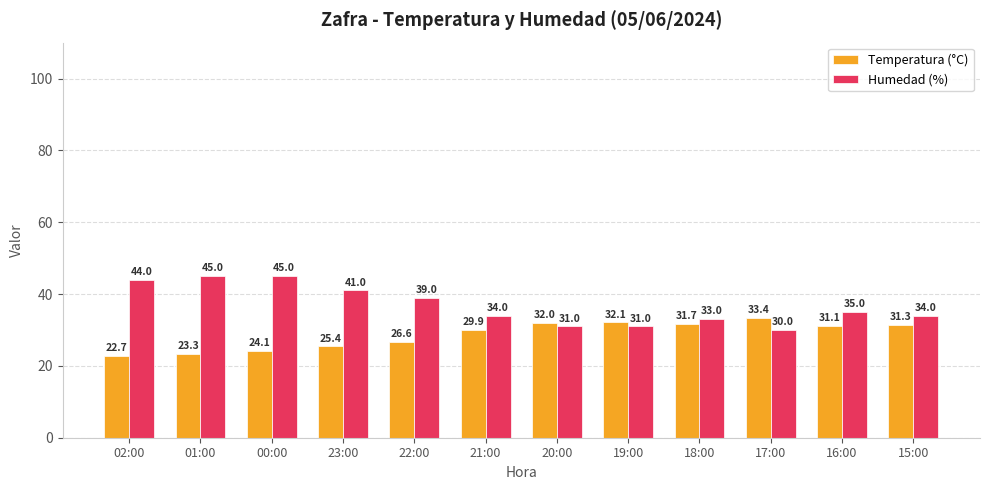

What is the difference between the second highest and minimum values in the Humedad (%) series?

15.0